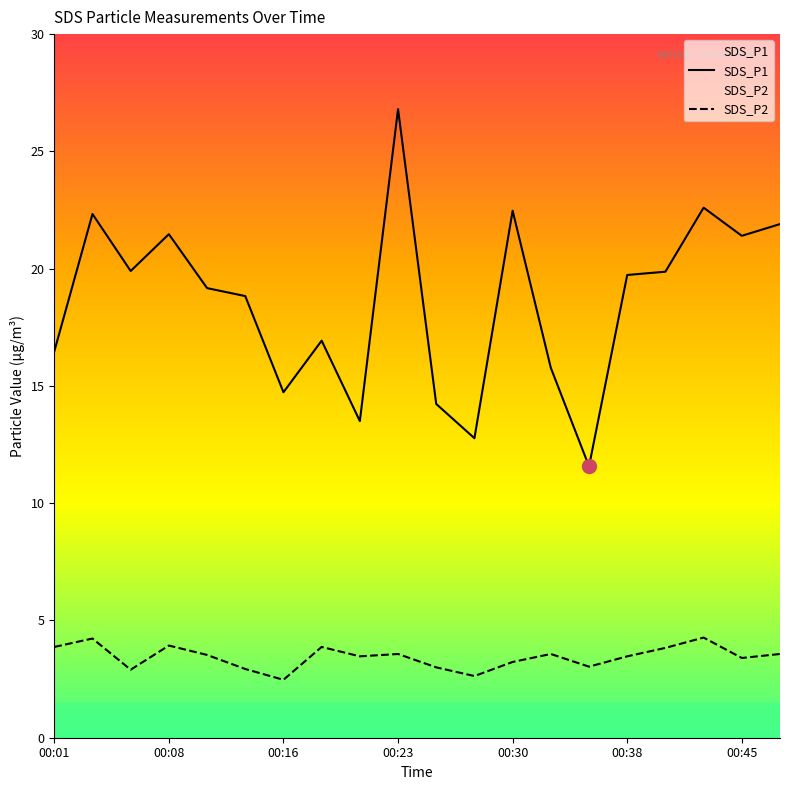

What is the sum of the SDS_P1 values at 14 and 19?

33.5